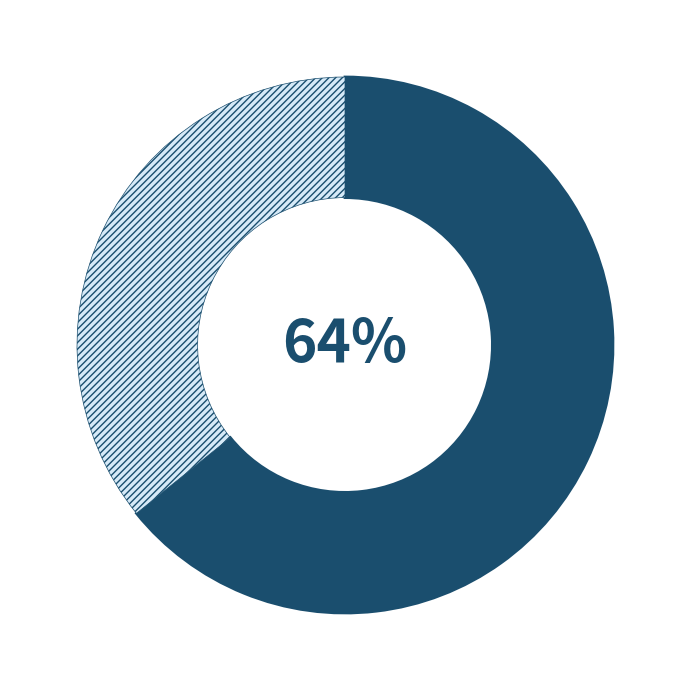

To the nearest percent, what is the average slice percentage?

50%